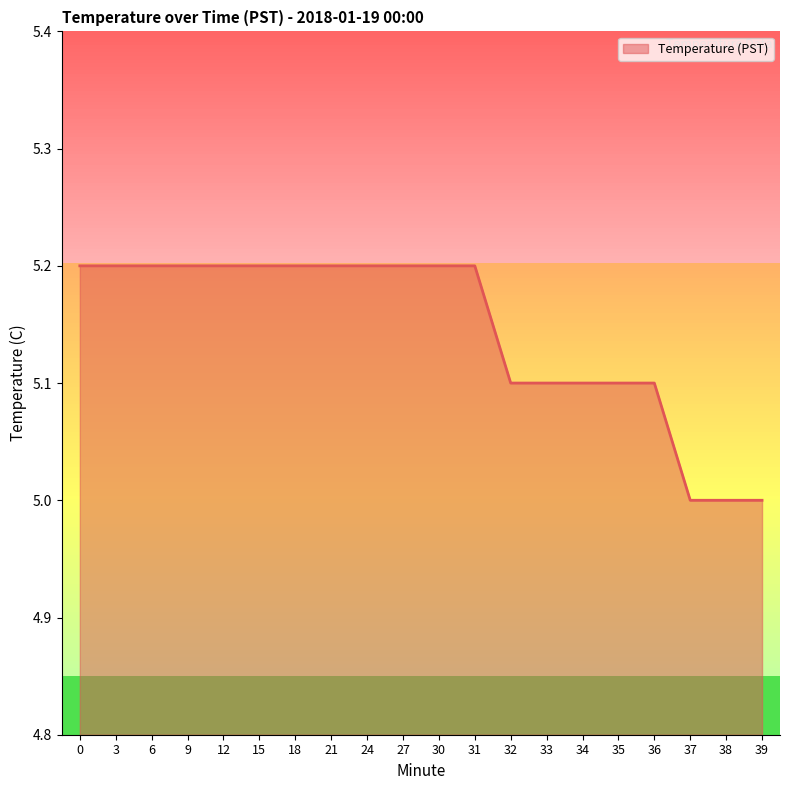

What is the smallest value displayed?

5.0